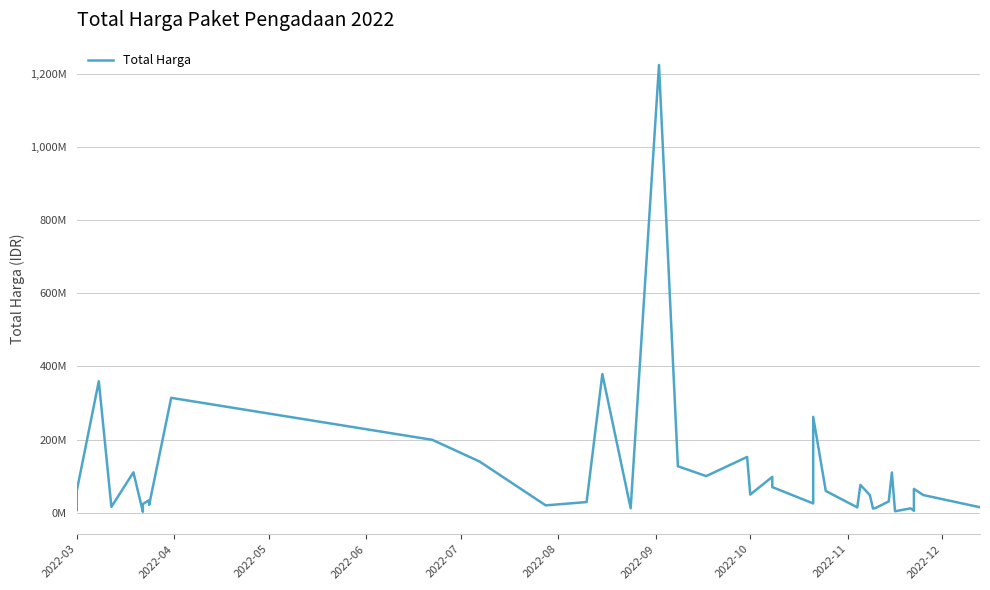

How many data points are less than 48140000?

19